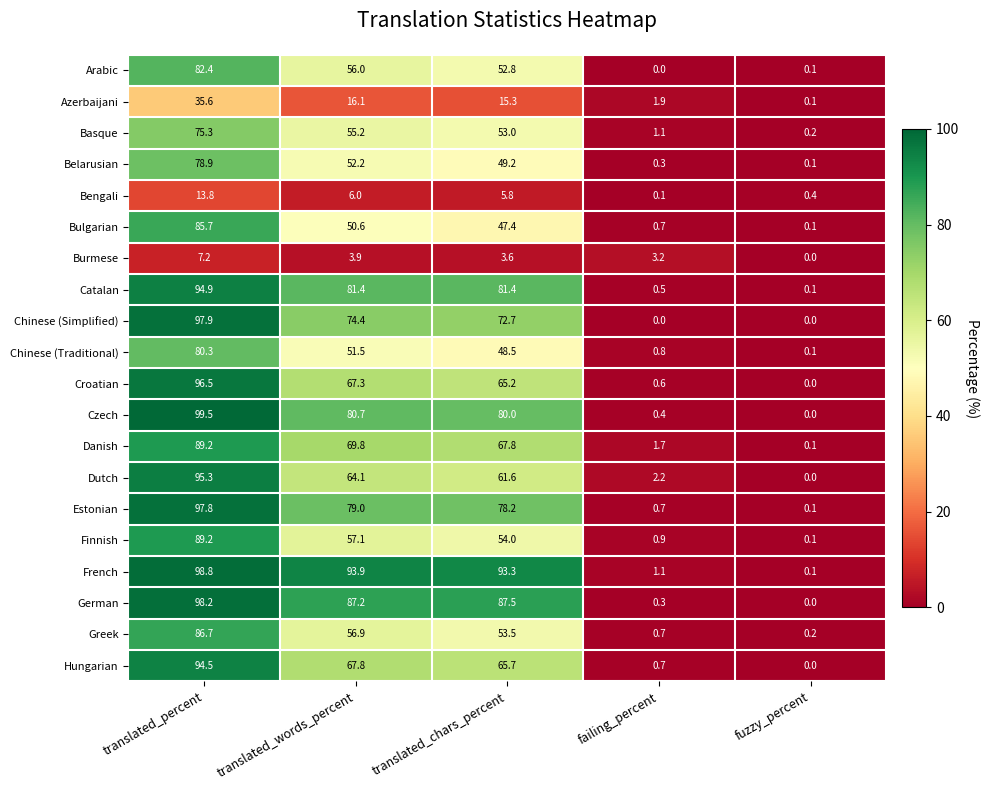

At which label is French closest to 49?

translated_chars_percent